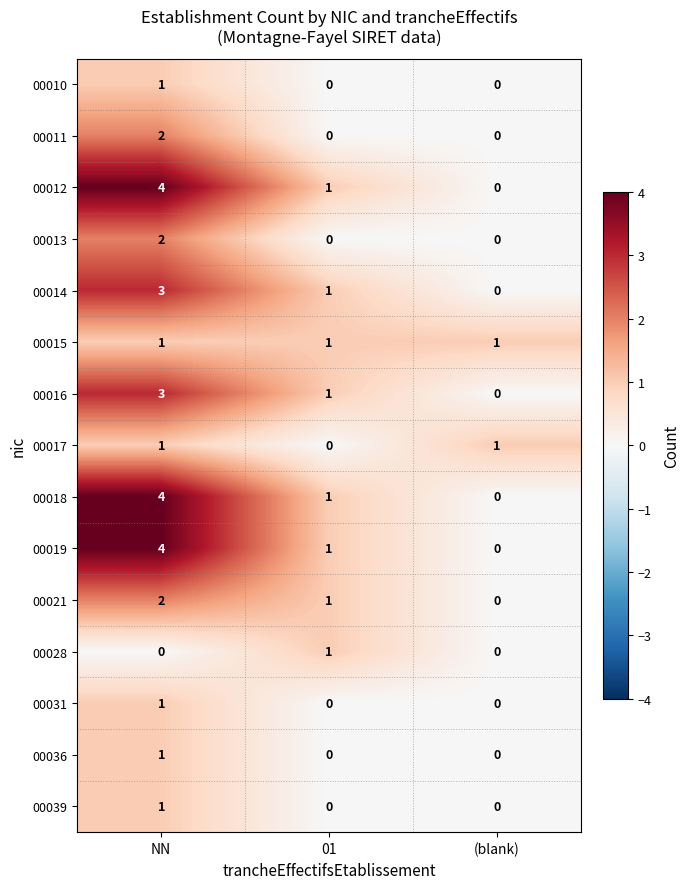

List the labels in order of 00019 value, smallest first.

(blank), 01, NN